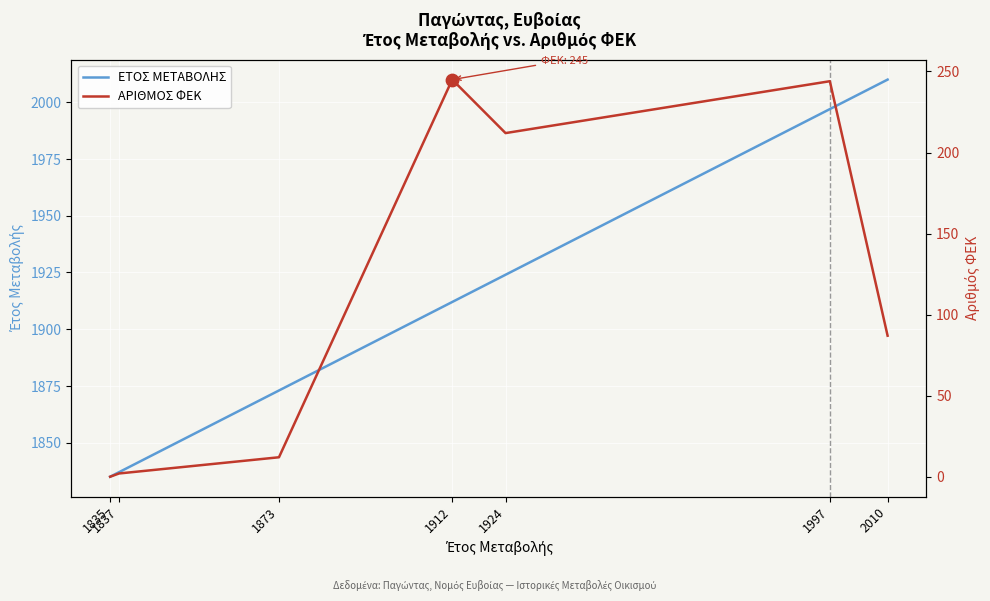

At how many categories does at least one series exceed 85?

7